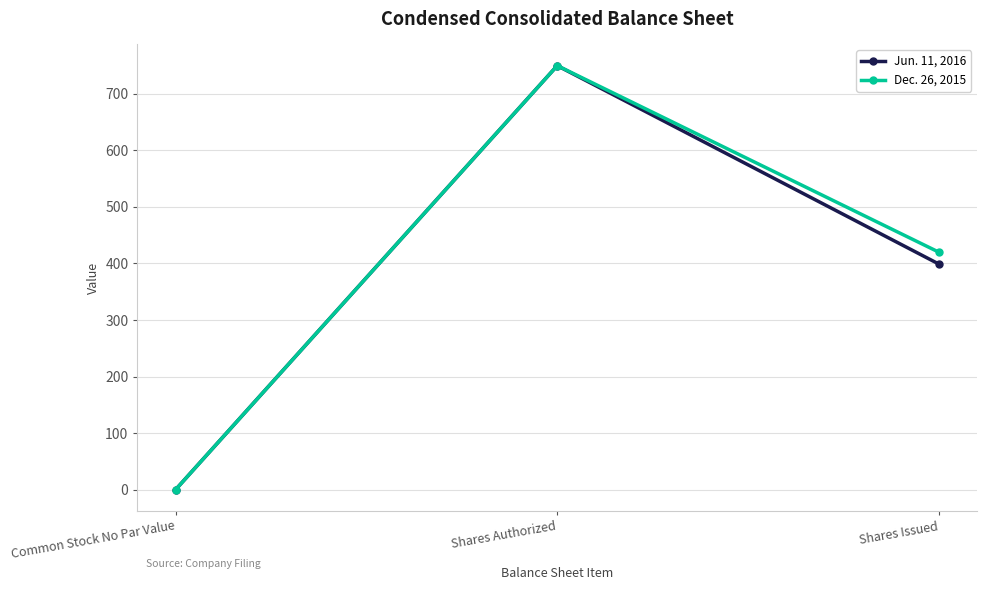

What is the total value across all series at Shares Authorized?

1500